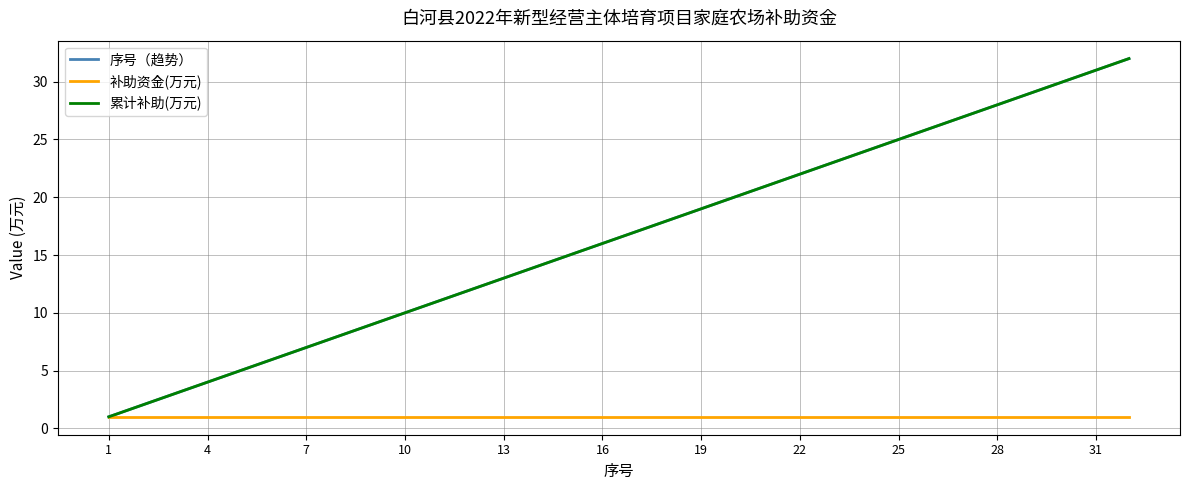

Is this an area chart (filled region under the line)?

No